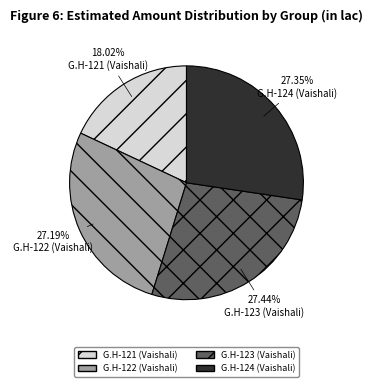

The G.H-124 (Vaishali) slice represents 39% of the pie. True or false?

False